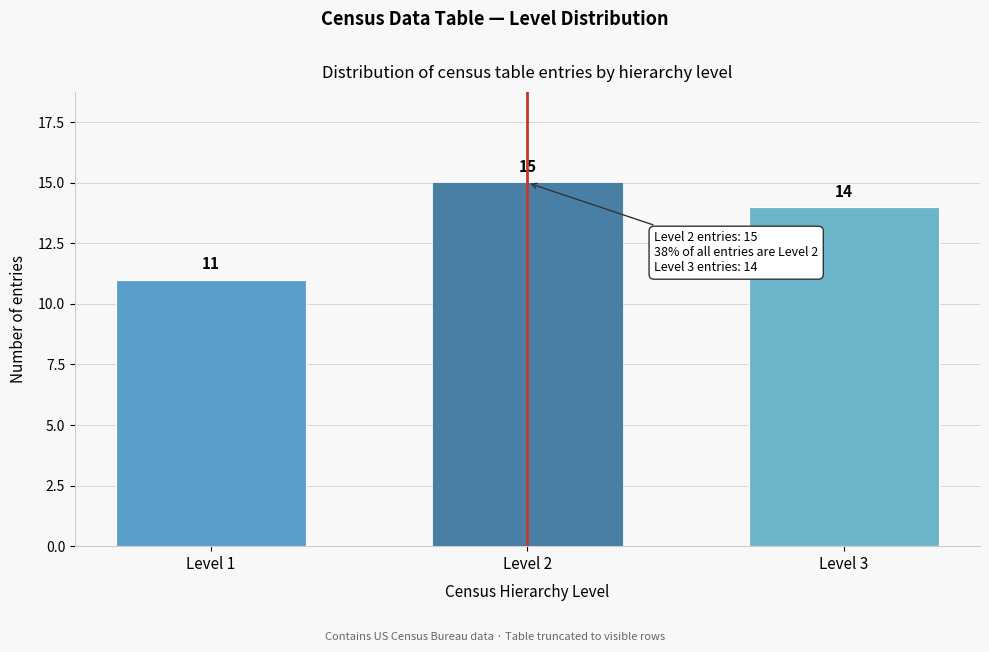

Reading left to right, extract all data points from this chart.

Level 1=11	Level 2=15	Level 3=14